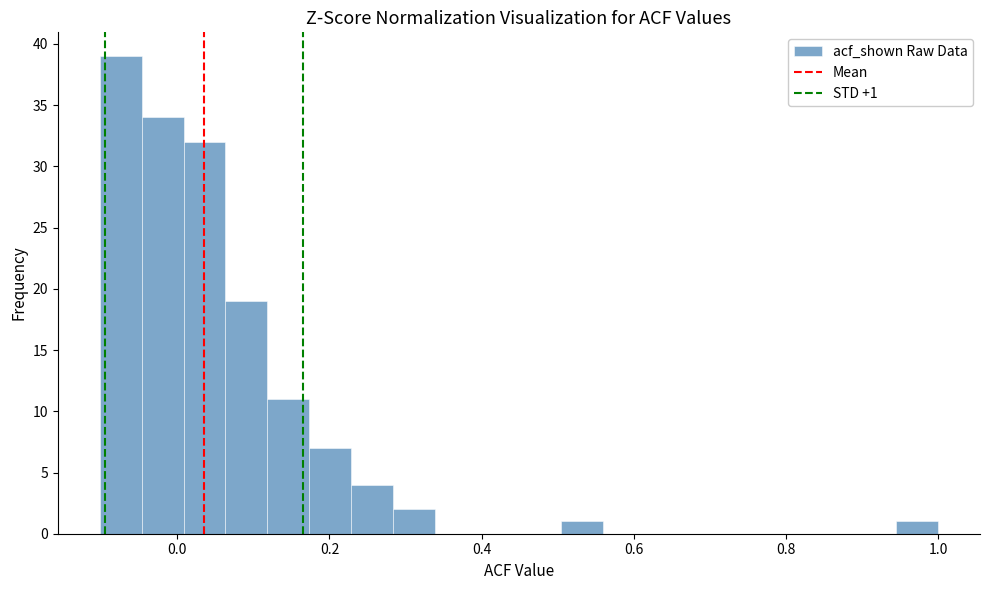

Around what value on the x-axis is the tallest bar? Give the approximate position of its centre, as read against the axis.

-0.08